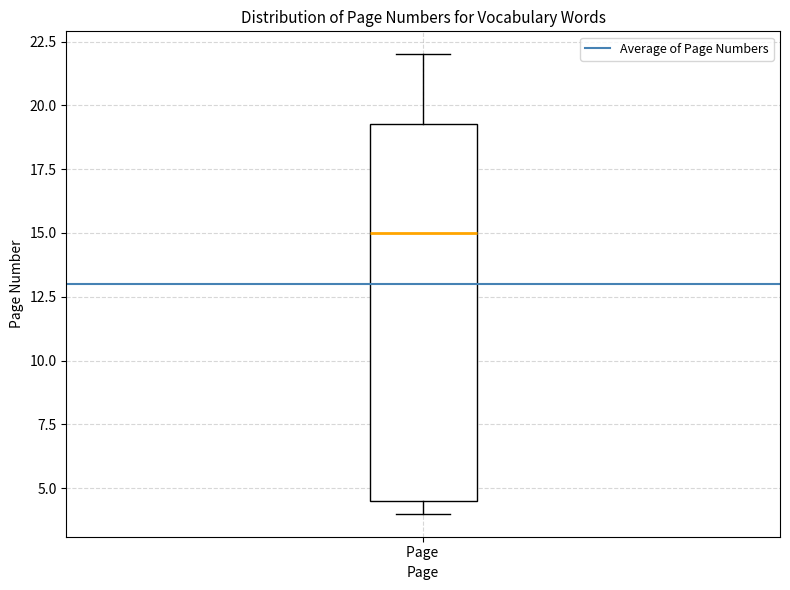

Read this box plot against the y-axis: the position of the median line, the range covered by the box, and the ends of both whiskers. The values are not printed on the chart, so give them approximately, as read against the axis.

median 15.0, box 4.5 to 19.5, whiskers 4.0 to 22.0